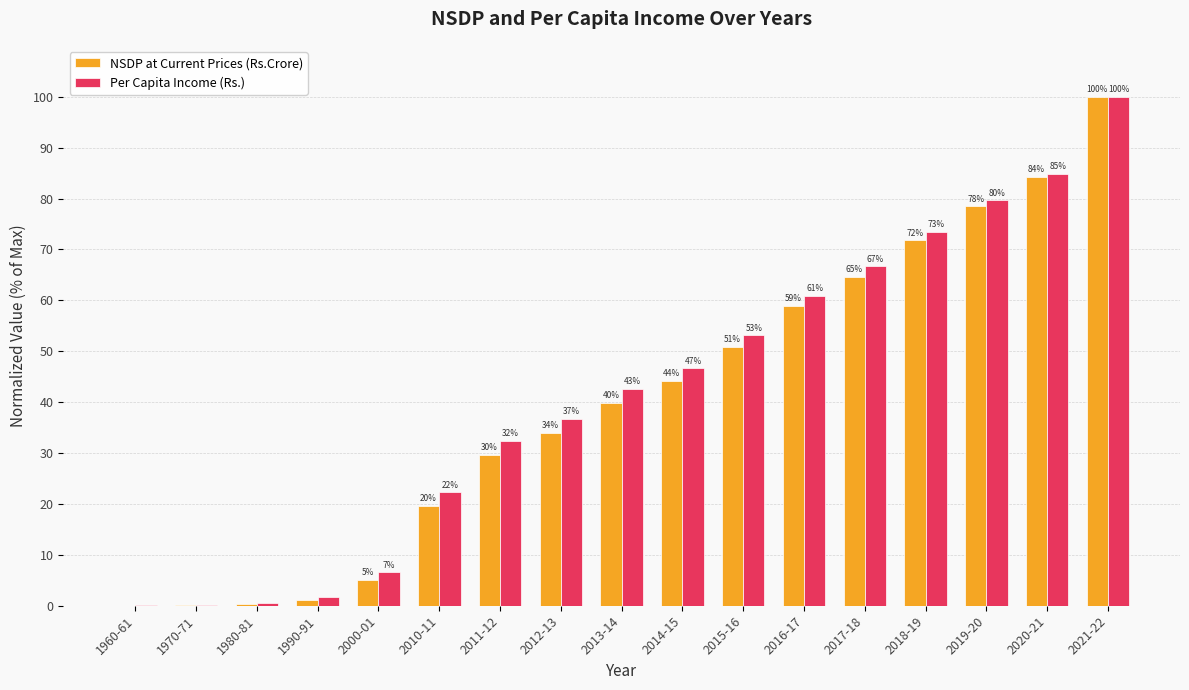

What is the difference between the NSDP at Current Prices (Rs.Crore) values at 2014-15 and 2020-21?

40.1